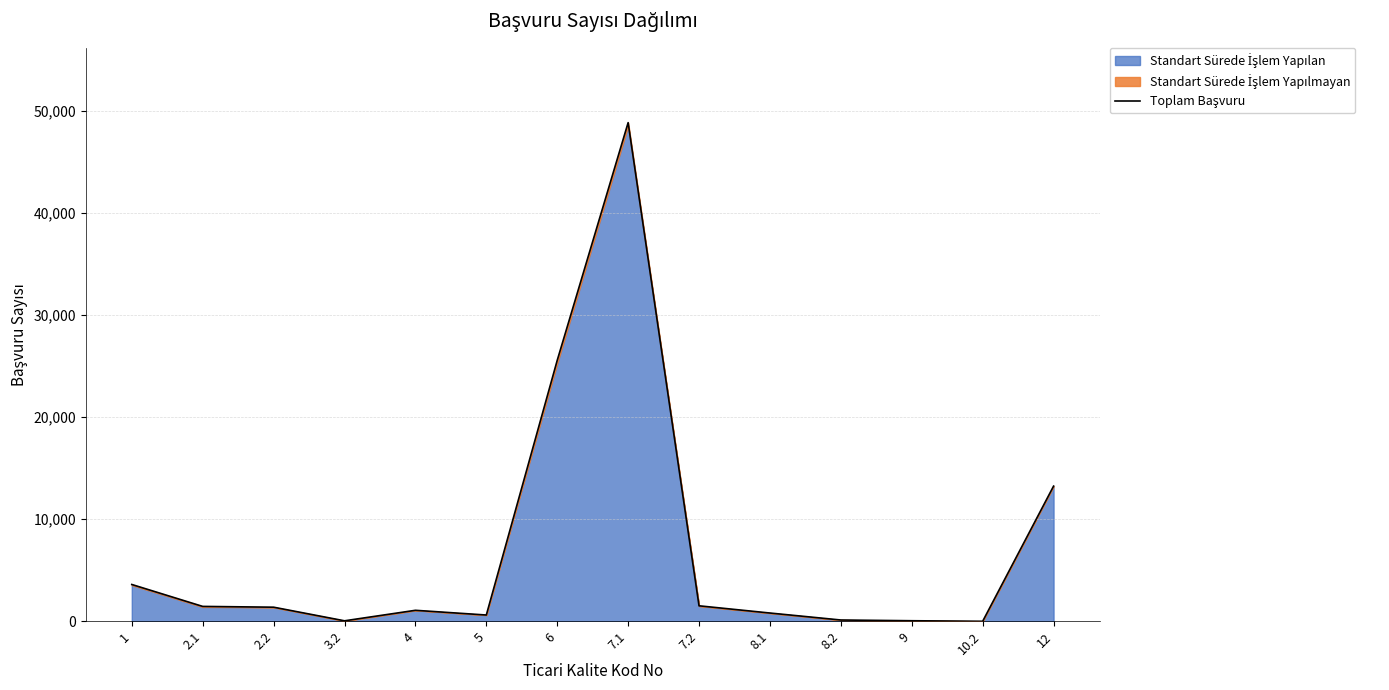

The value at 2.2 is 2426. True or false?

False